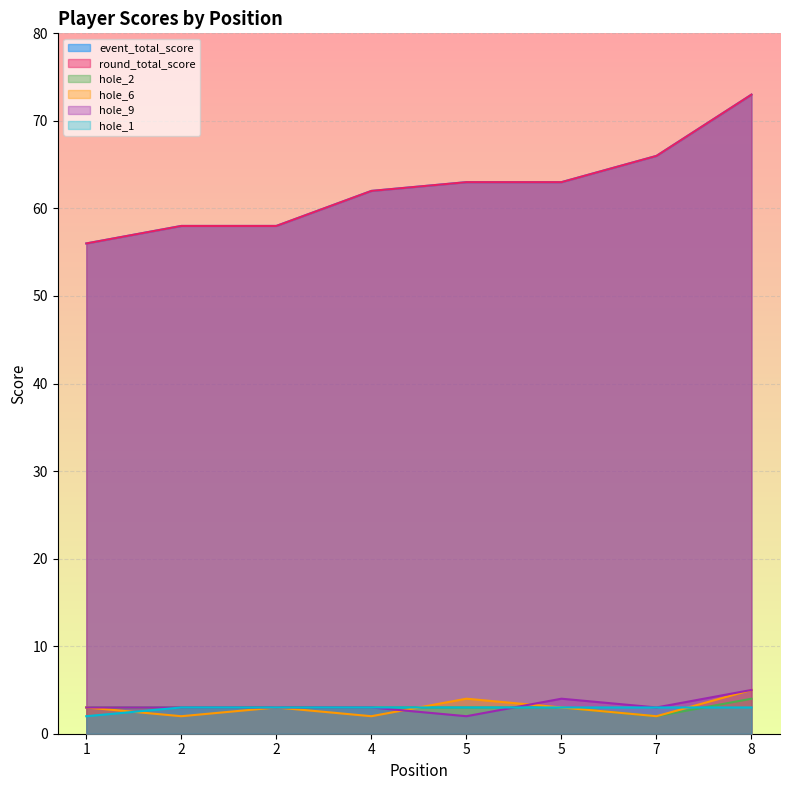

Between 1 and 4, which series saw the biggest shift?

event_total_score